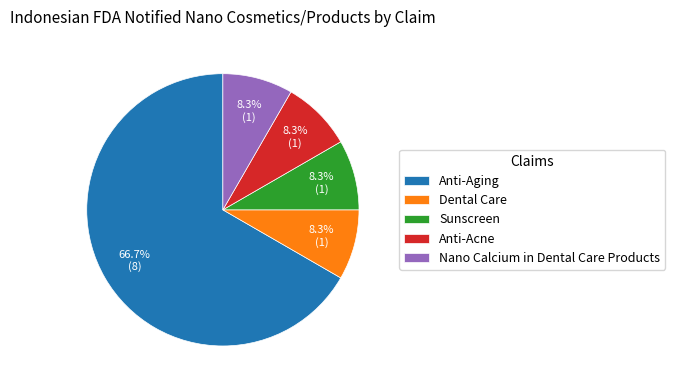

What is the ratio of the value at Nano Calcium in Dental Care Products to the value at Anti-Aging?

0.1